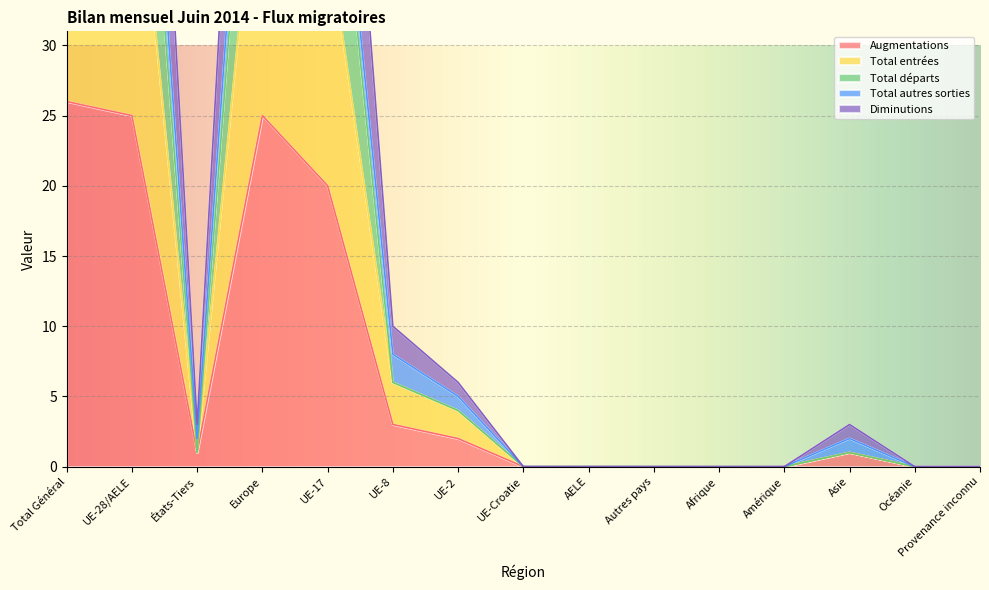

The value of Augmentations at UE-Croatie is -11. True or false?

False